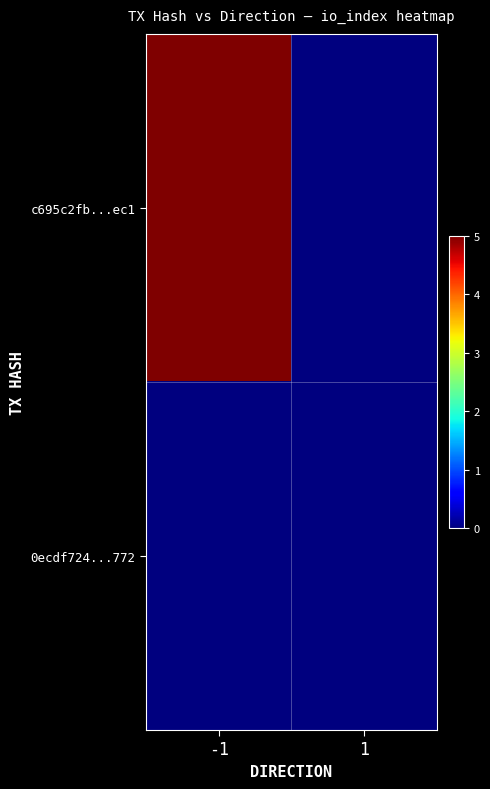

Which series has the largest total across all categories?

c695c2fb...ec1